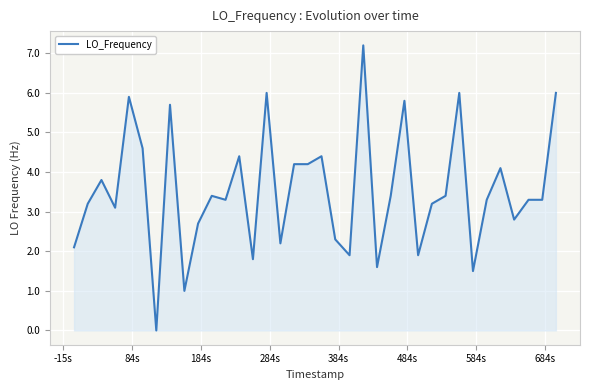

What is the greatest value displayed?

7.2